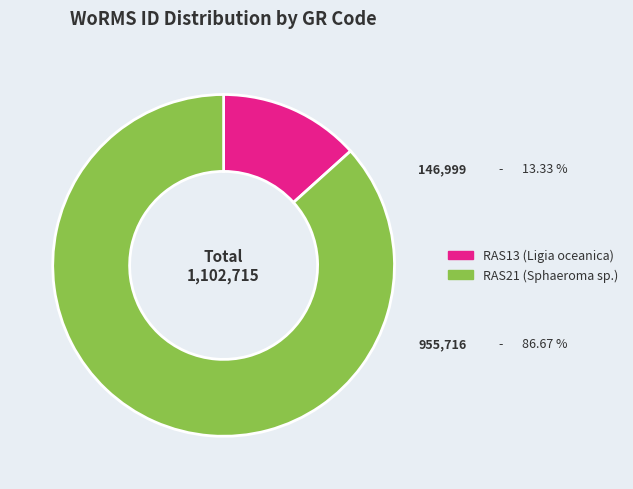

Approximately how many times larger is the value at RAS21 compared to RAS13?

6.5